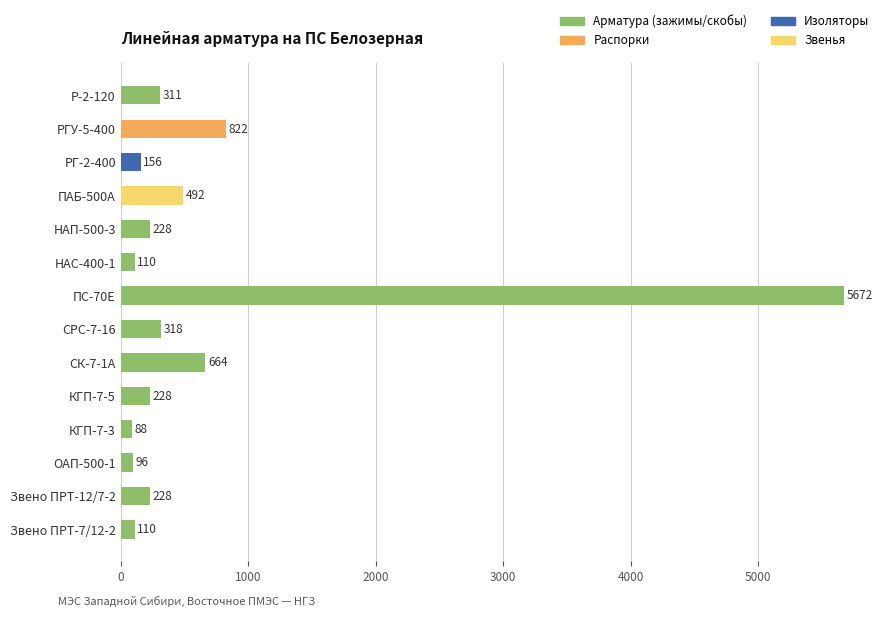

What is the label of the 6th bar from the bottom?

СК-7-1А